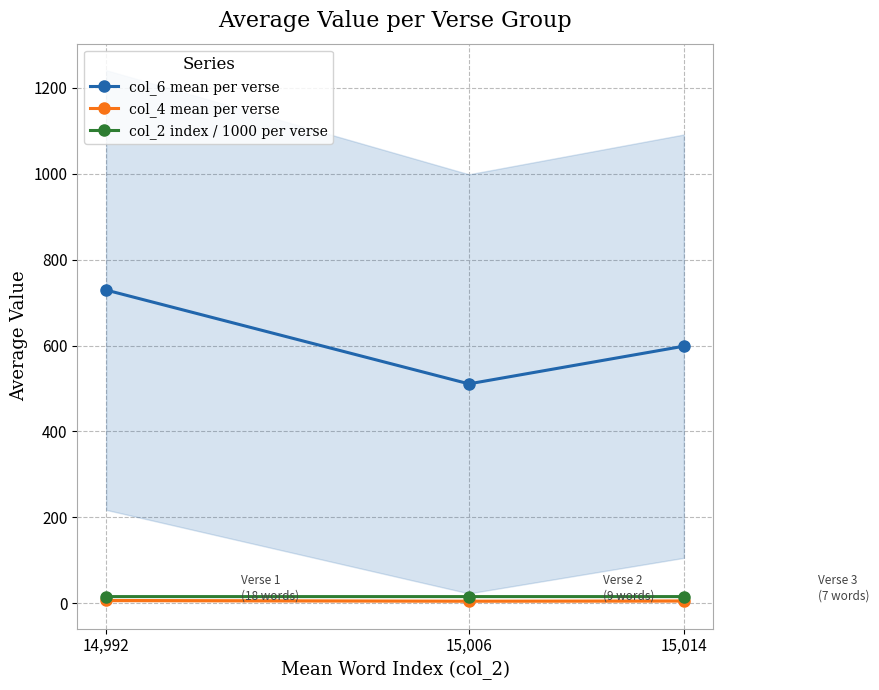

What is the label of the 3rd point from the left?

15,014